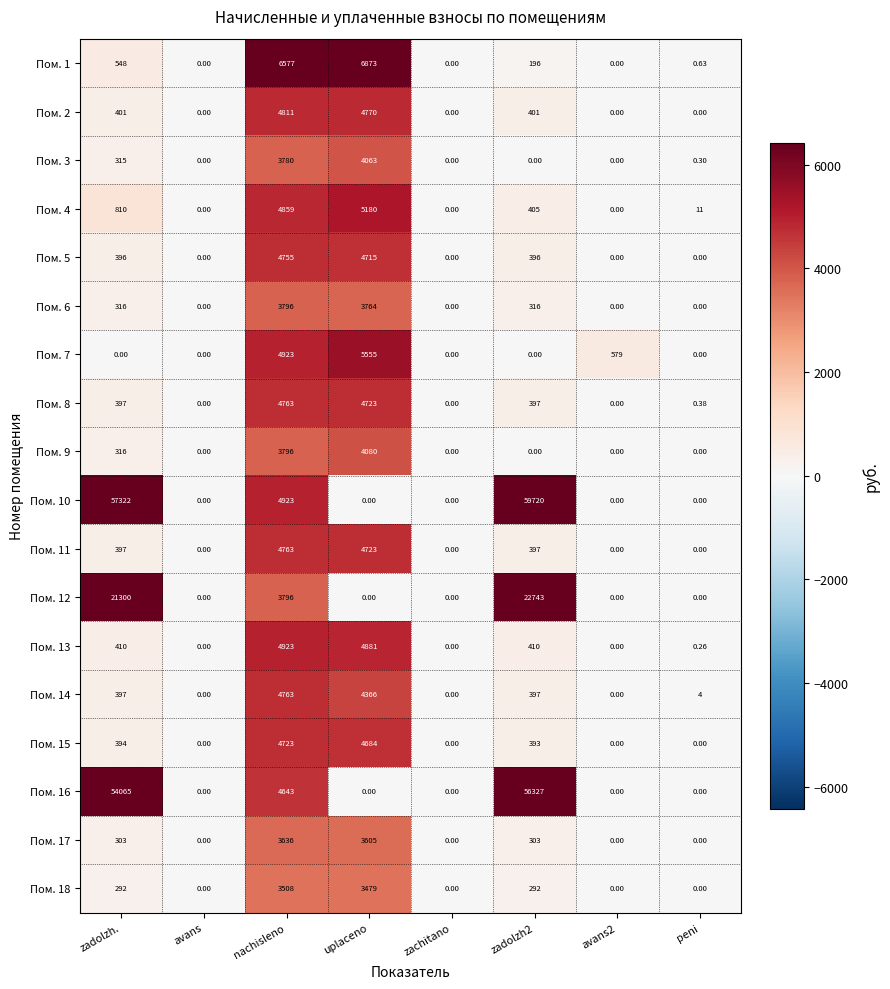

How many values in Пом. 17 are above zero?

4